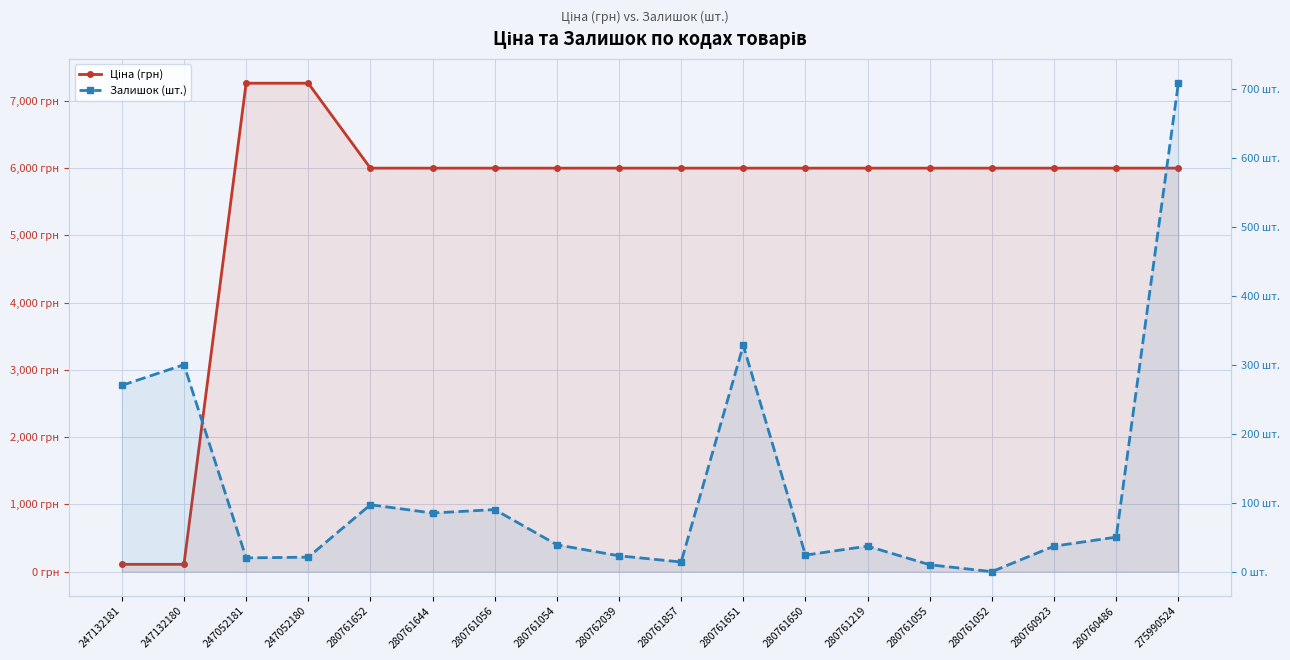

Read the Залишок (шт.) value at 280761644.

85.0